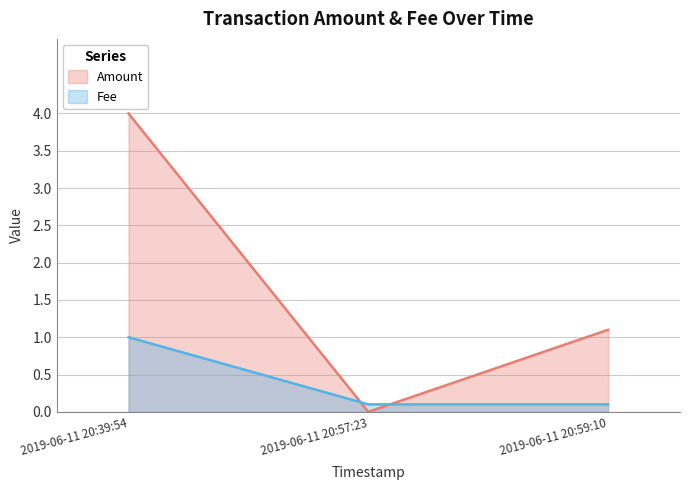

What is the maximum value for Fee?

1.0